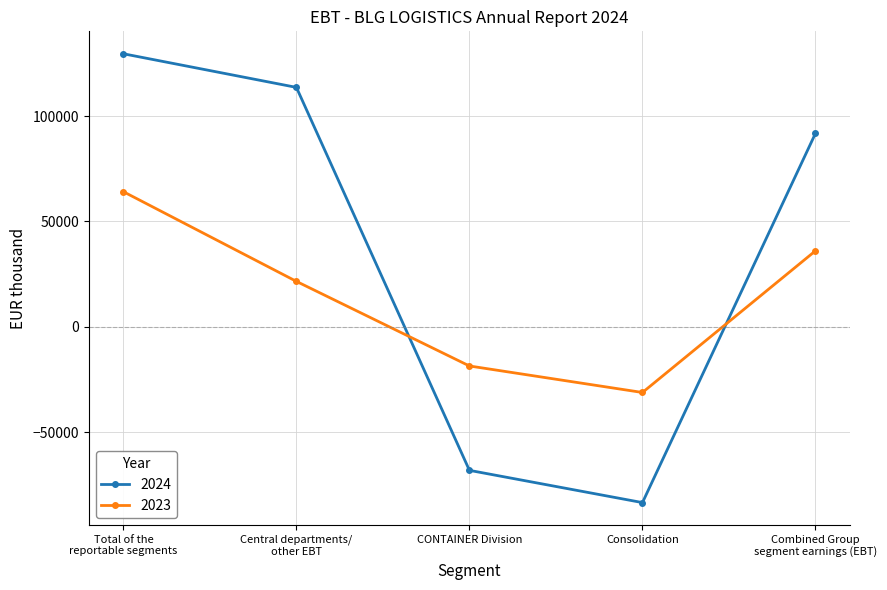

List the labels in order of 2023 value, smallest first.

Consolidation, CONTAINER Division, Central departments/
other EBT, Combined Group
segment earnings (EBT), Total of the
reportable segments